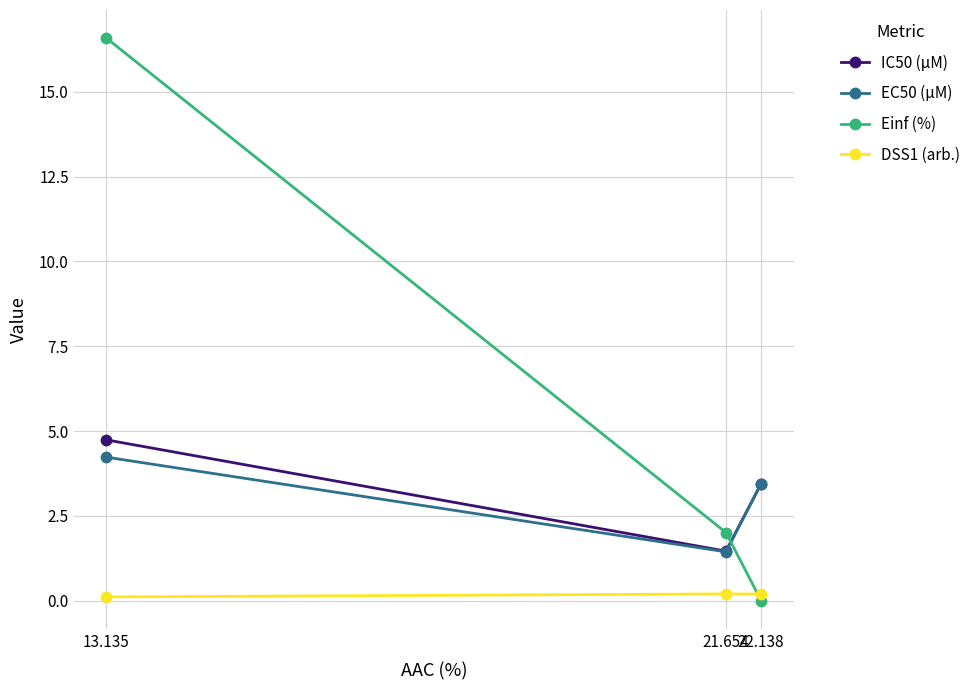

What is the average value of the IC50 (µM) series?

3.2